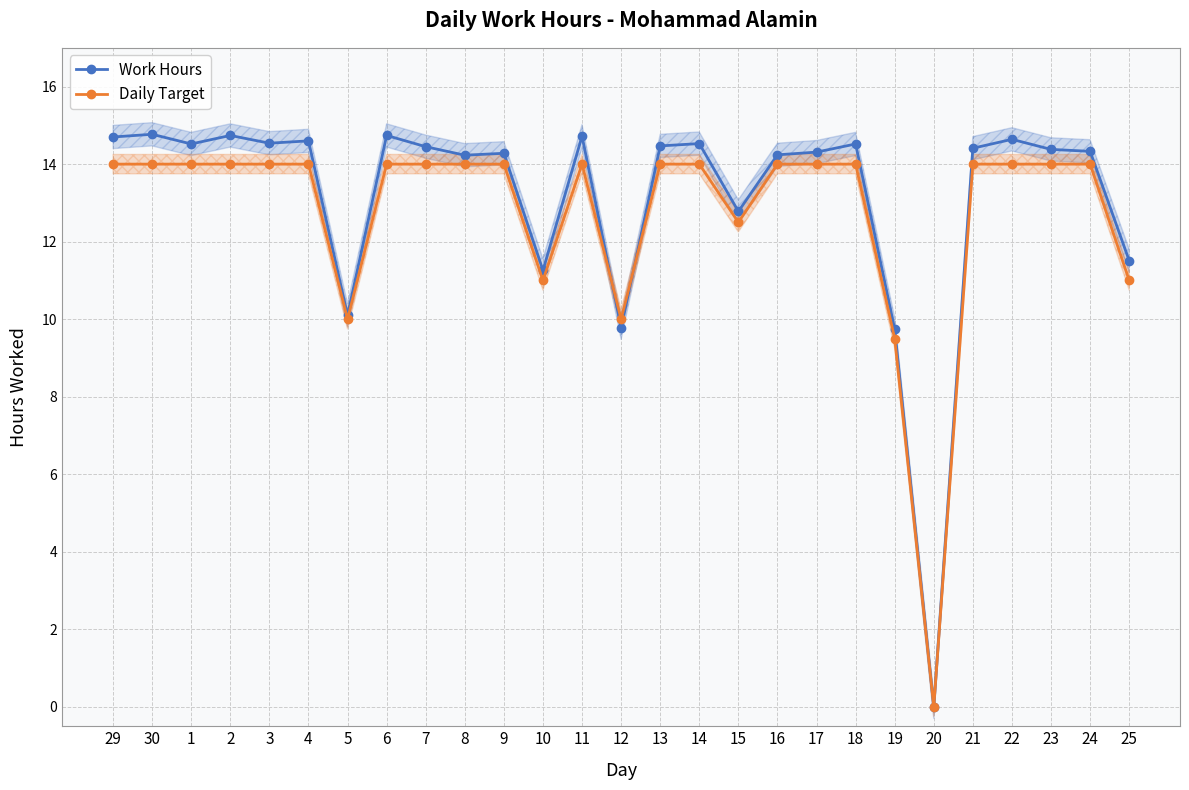

Where is Work Hours nearest to the value 7?

19